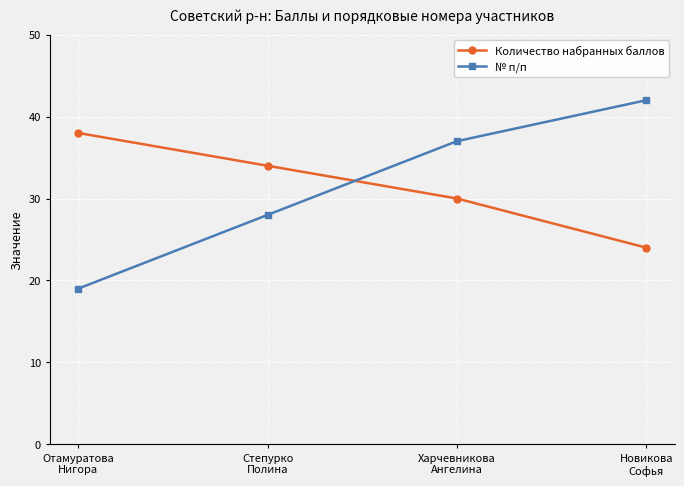

The value of Количество набранных баллов at Харчевникова
Ангелина is 30. True or false?

True